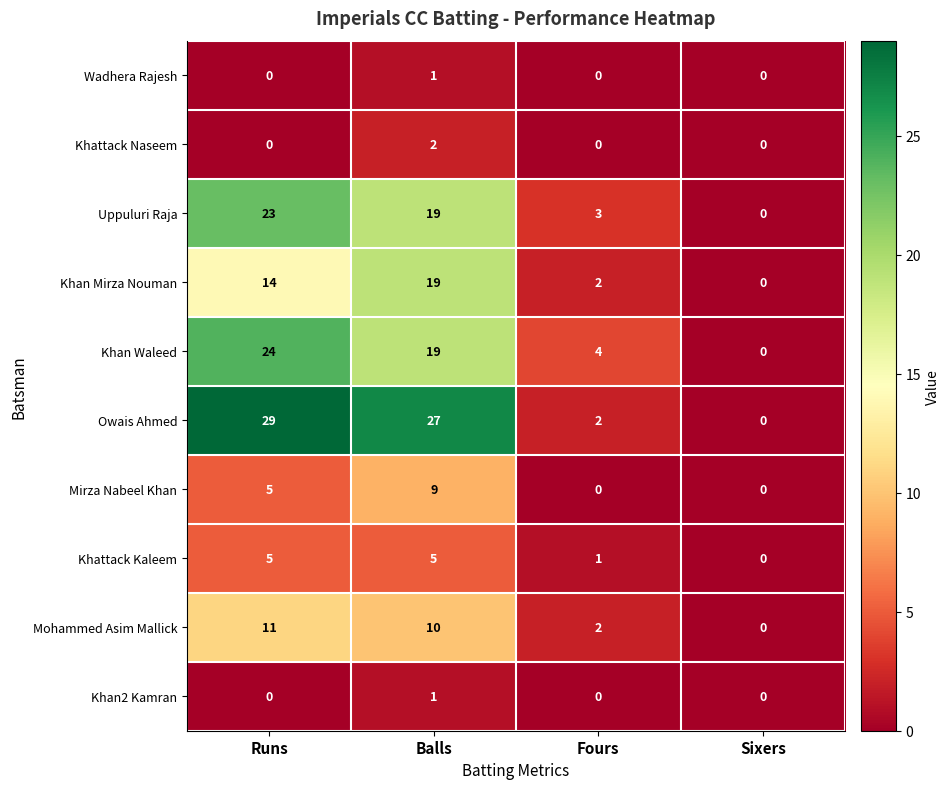

How many distinct data groups are displayed?

10